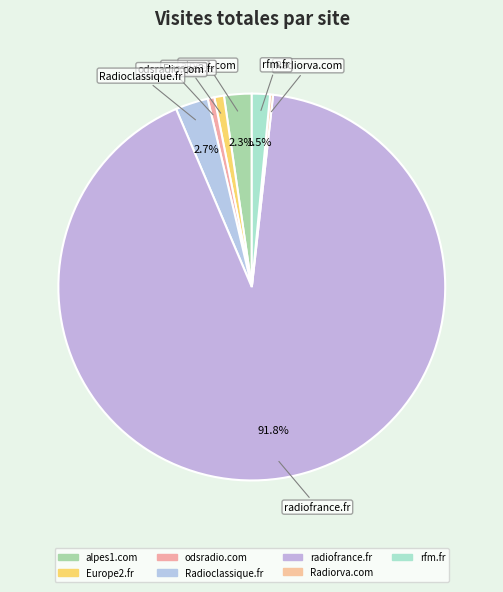

How many segments does this pie chart have?

7